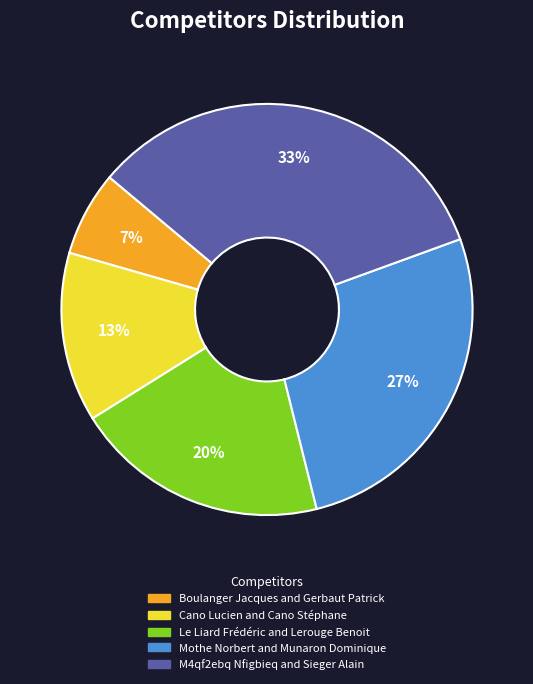

Combined, do Boulanger Jacques and Gerbaut Patrick and Cano Lucien and Cano Stéphane account for over 50%?

No